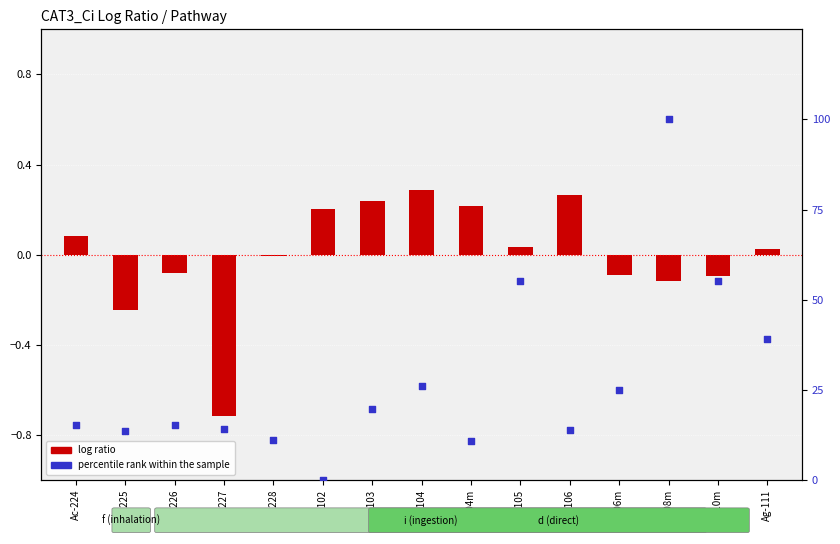

Which series has the largest total across all categories?

percentile rank within the sample